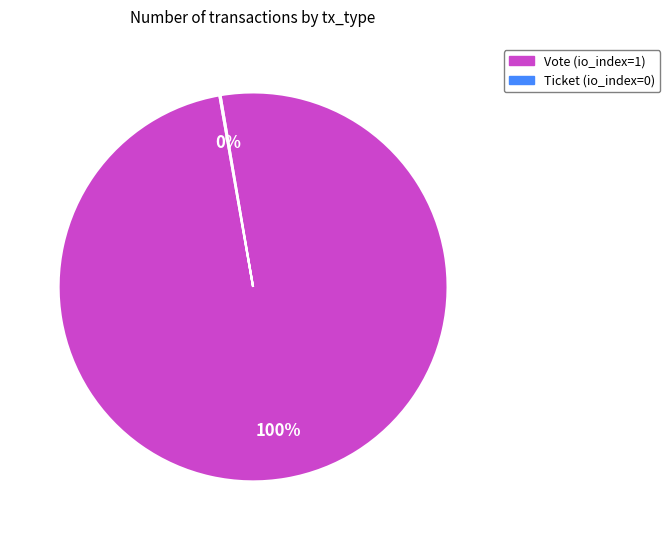

Is there a majority slice in this chart?

Yes